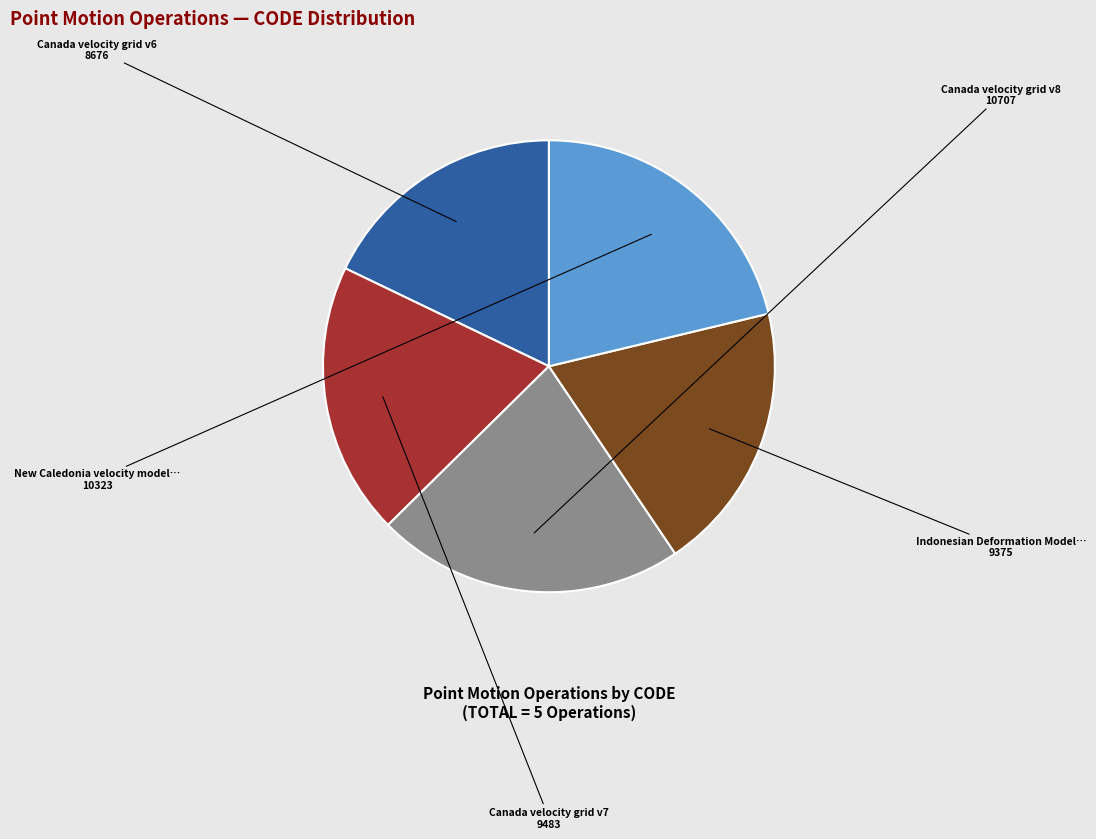

Is there any slice that represents more than half of the pie?

No